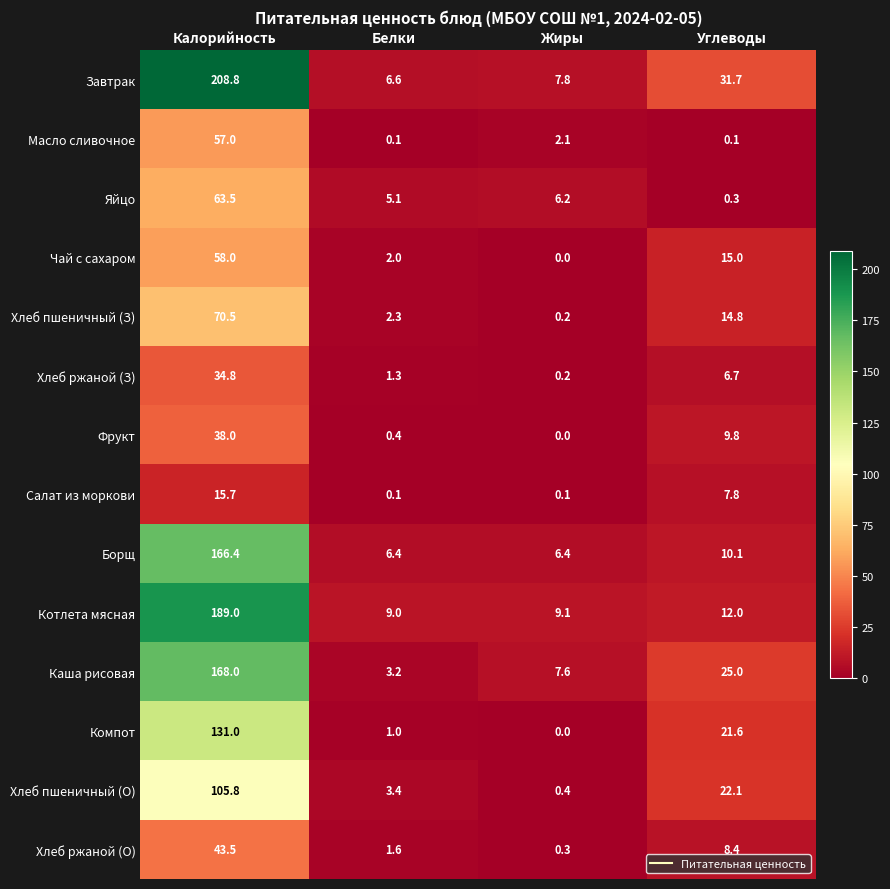

Which series has the largest range (max minus min)?

Завтрак